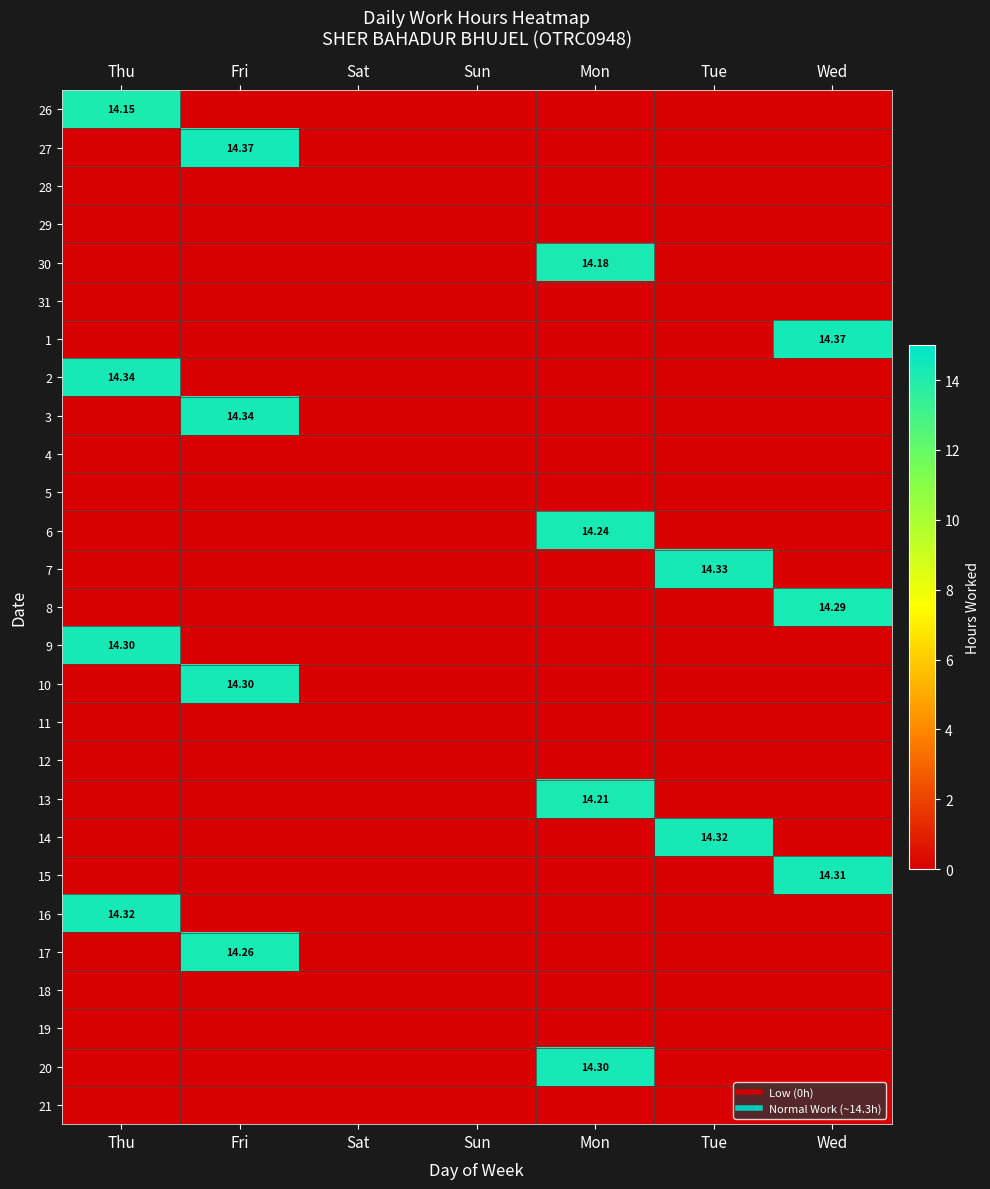

What is the greatest value displayed?

14.4